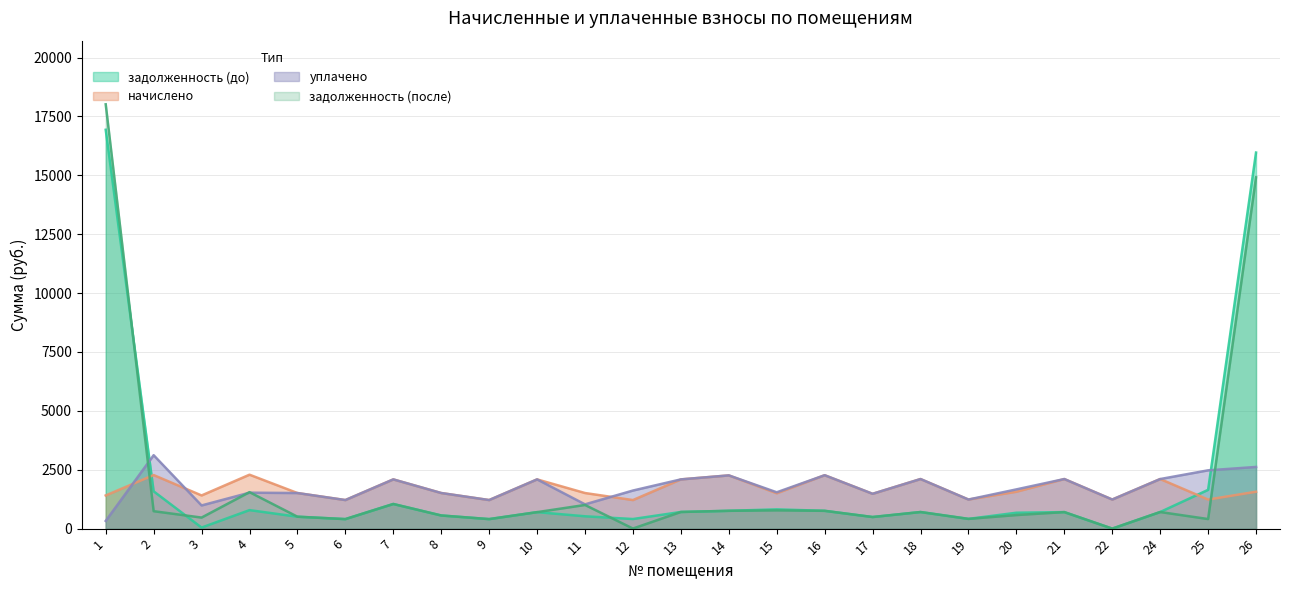

Which category has the lowest value across all series?

22